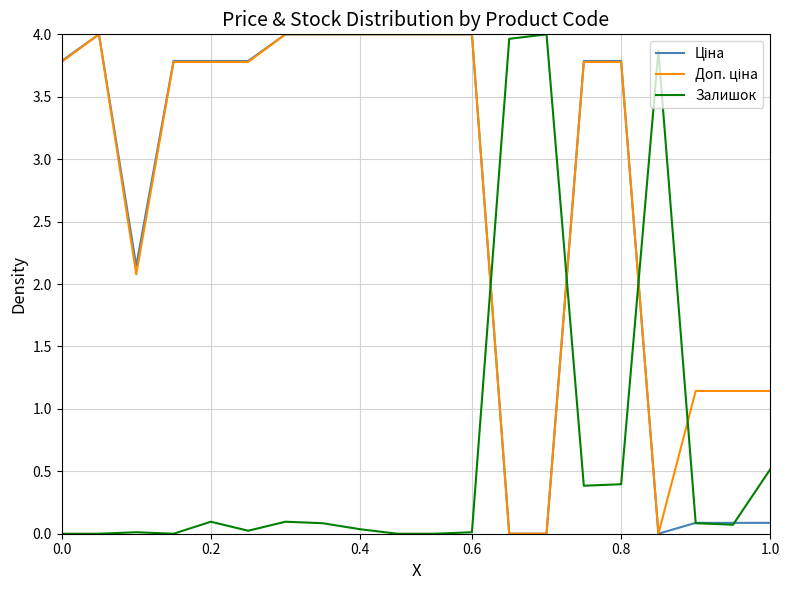

What is the highest value of the Залишок series?

4.0